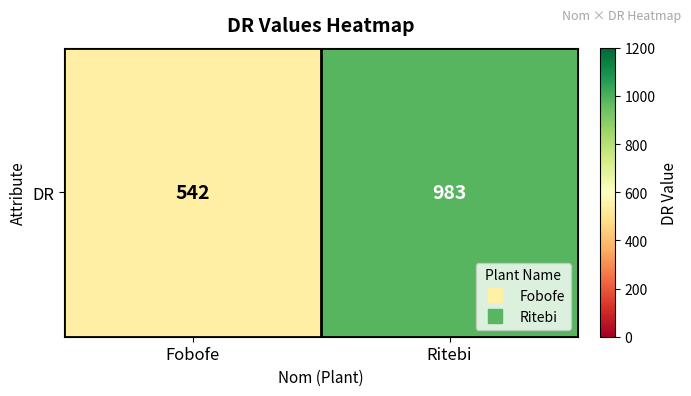

Which label corresponds to the largest value in the chart?

Ritebi